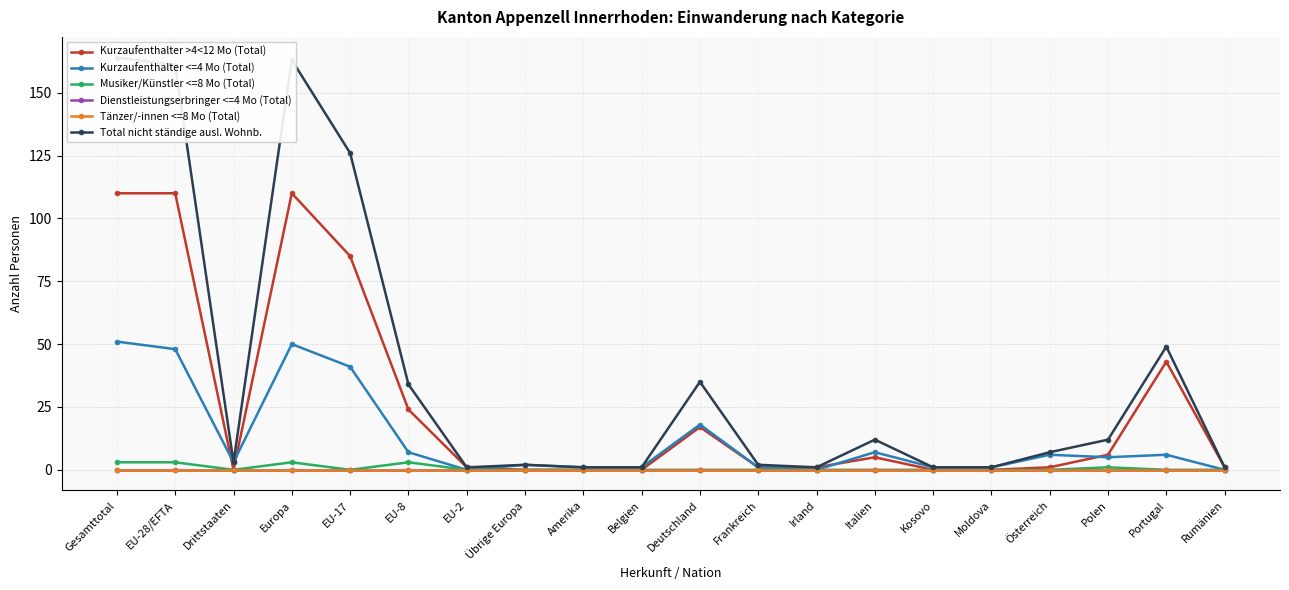

Rank the series at Rumänien from highest to lowest value.

Kurzaufenthalter >4<12 Mo (Total), Total nicht ständige ausl. Wohnb., Kurzaufenthalter <=4 Mo (Total), Musiker/Künstler <=8 Mo (Total), Dienstleistungserbringer <=4 Mo (Total), Tänzer/-innen <=8 Mo (Total)